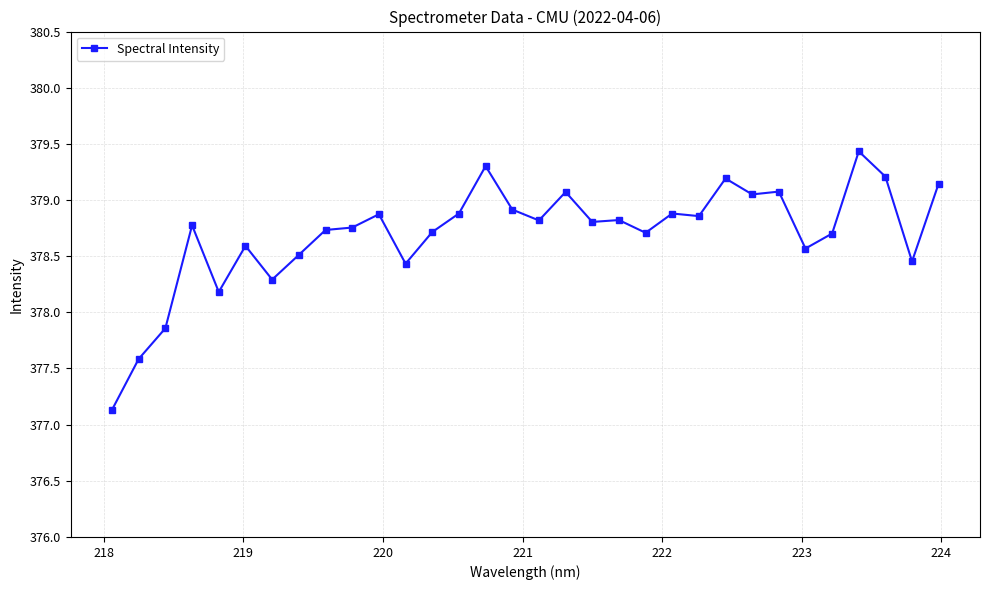

What is the smallest value displayed?

377.1